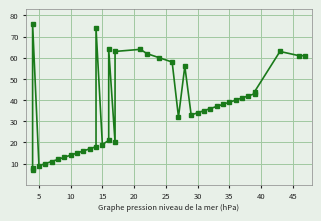

The chart shows a value of 19 at 24. True or false?

False